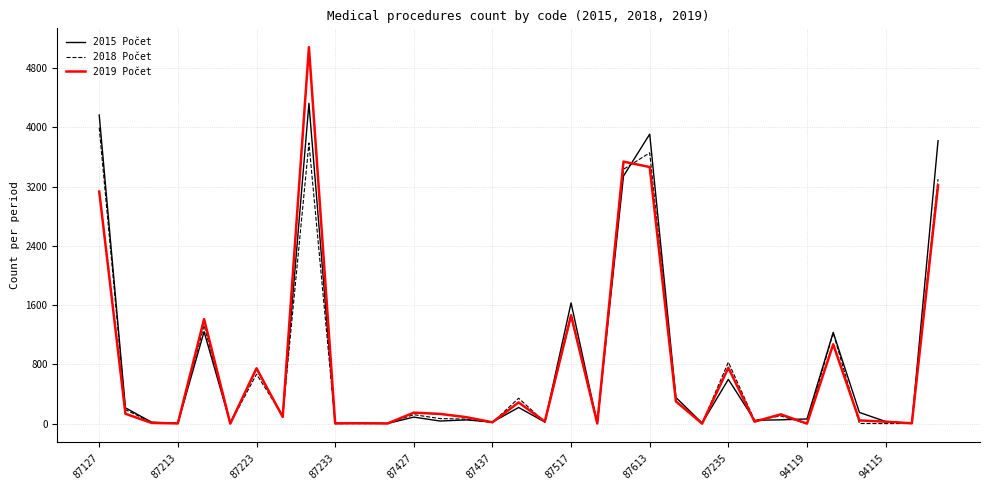

List the series in order of their peak value, highest first.

2019 Počet, 2015 Počet, 2018 Počet